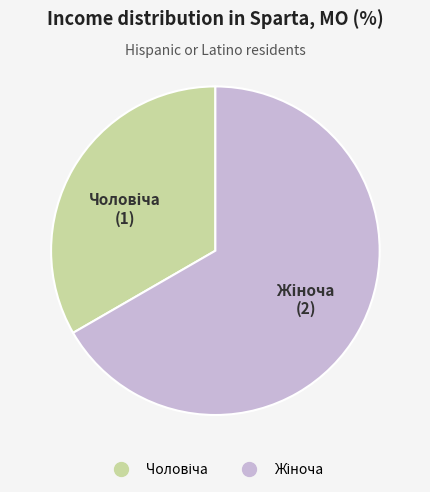

Does any single category account for the majority?

Yes